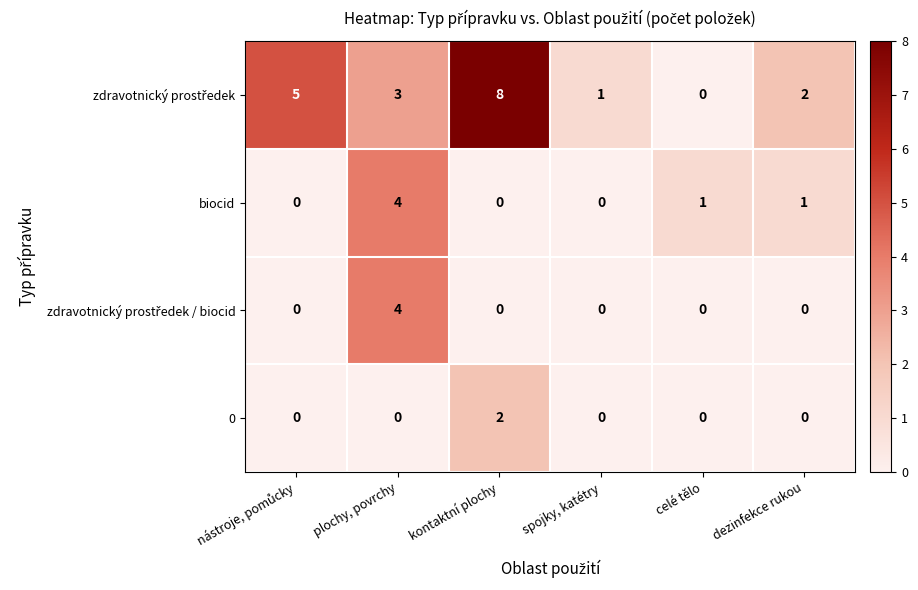

What is the sum of all biocid values?

6